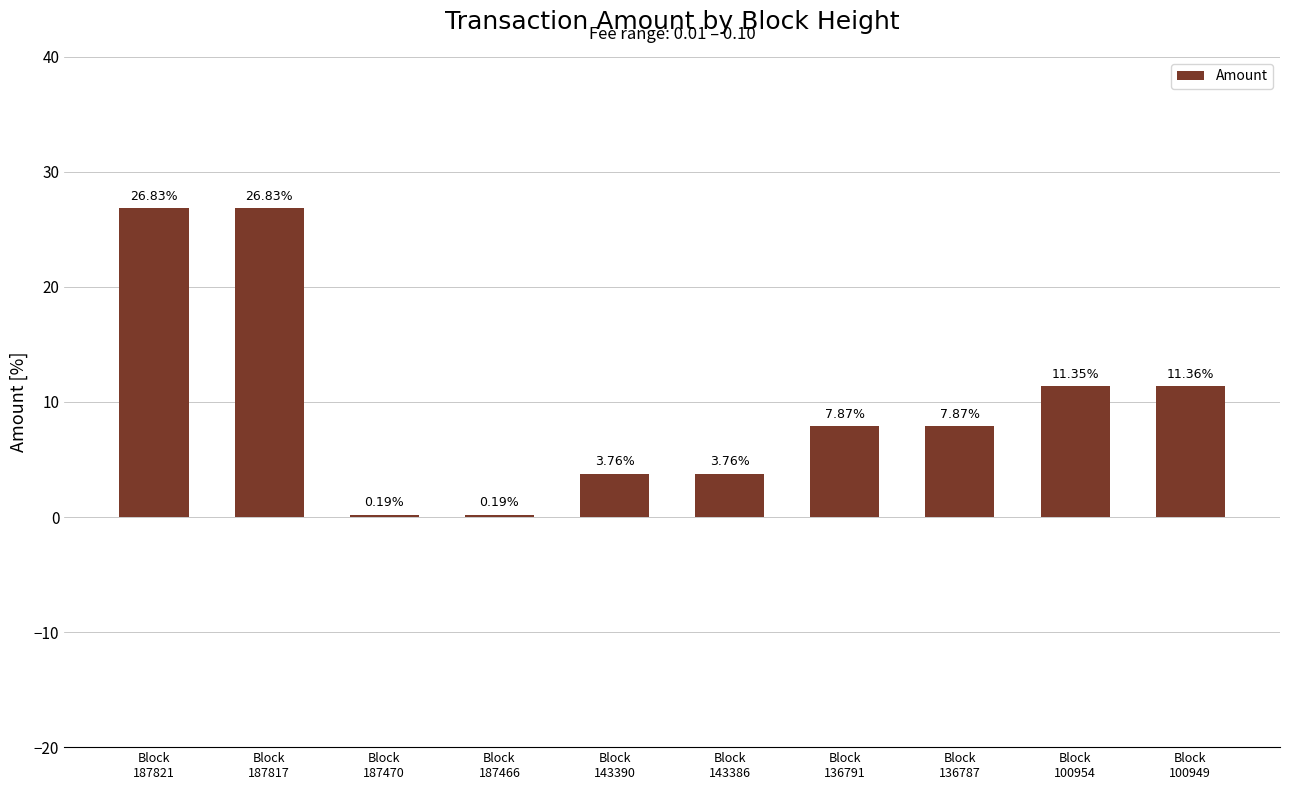

Is it true that the value at Block
100949 is 11.4?

True